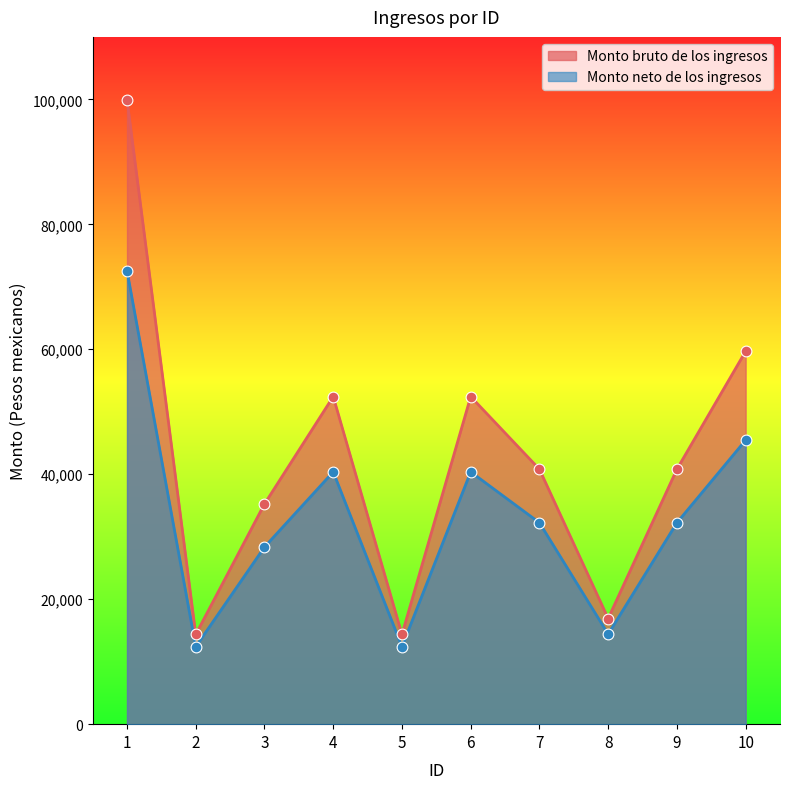

What is the total value across all series at 1?

172541.0